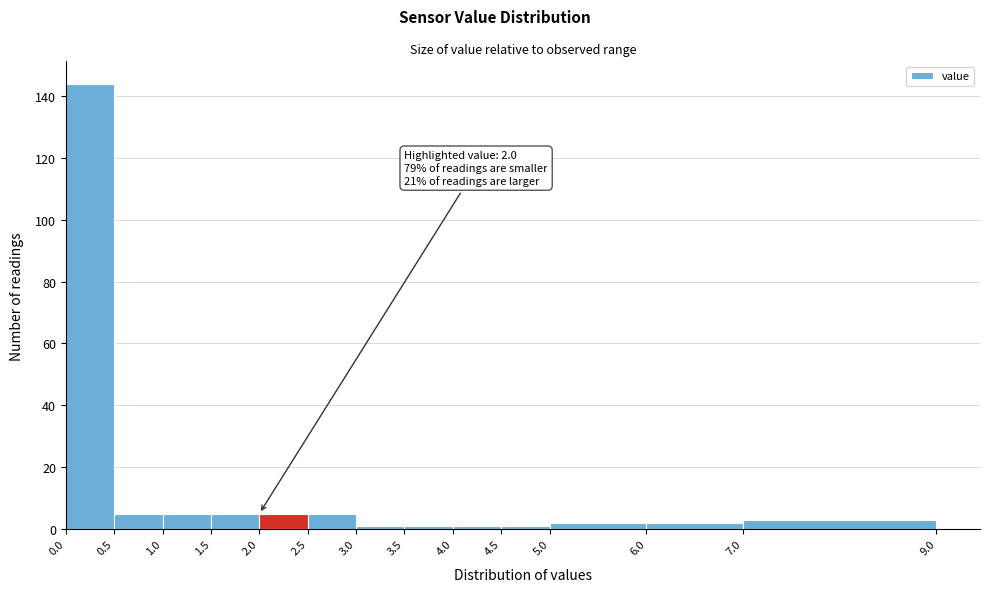

Over which range of the x-axis is the bar tallest?

0.0 to 0.5